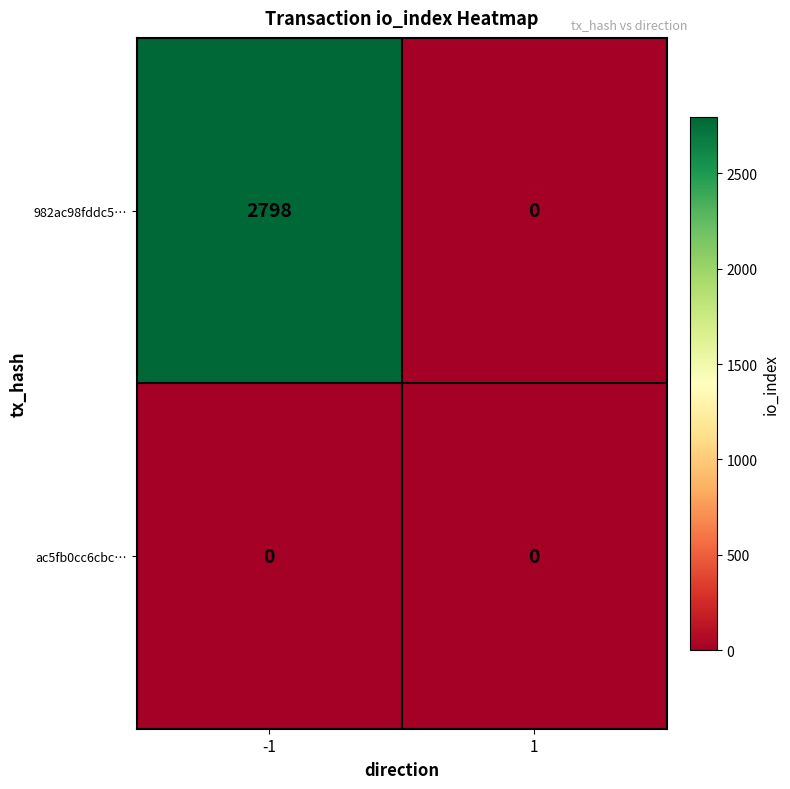

List the series in order of their overall mean, lowest first.

ac5fb0cc6cbc…, 982ac98fddc5…